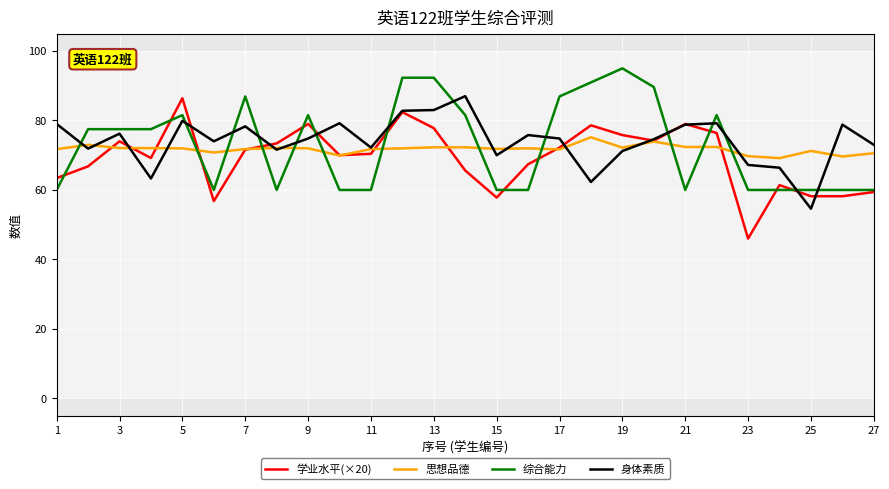

What is the maximum value shown in the chart?

95.0